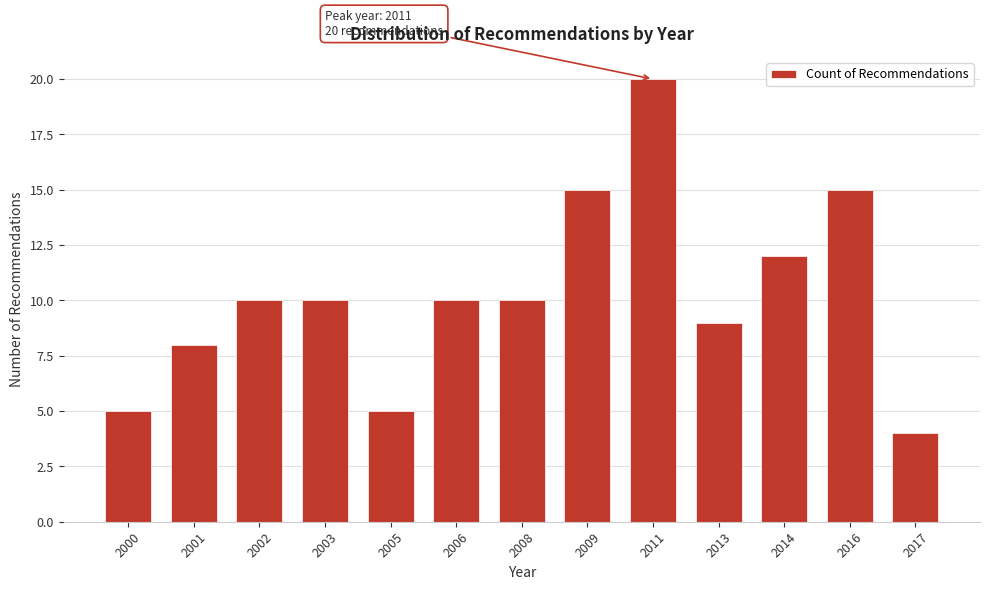

Reading left to right, transcribe all the data shown in this chart.

2000=5	2001=8	2002=10	2003=10	2005=5	2006=10	2008=10	2009=15	2011=20	2013=9	2014=12	2016=15	2017=4